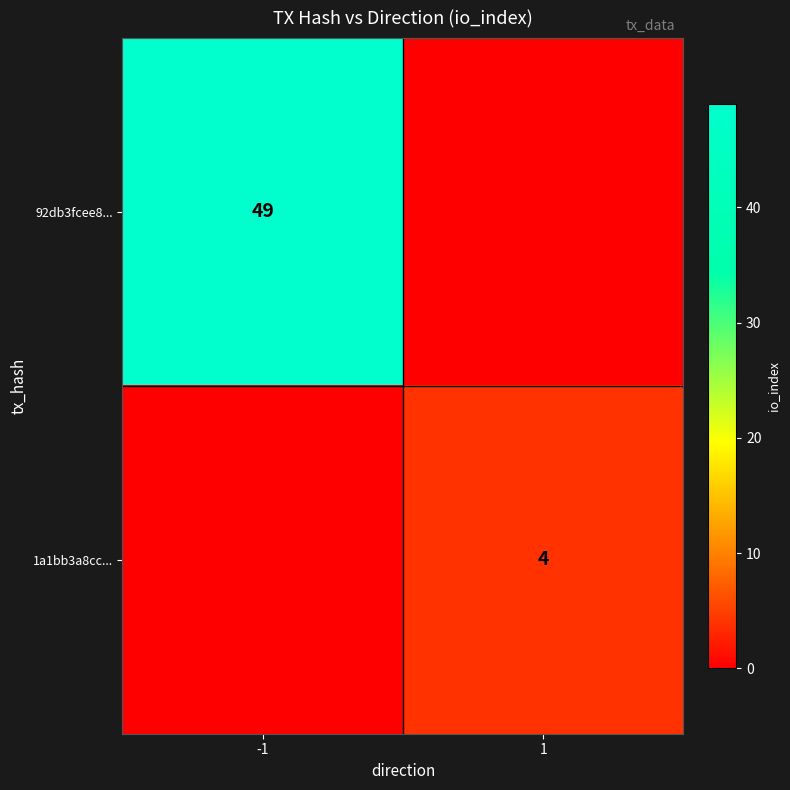

What is the total value across all series at -1?

49